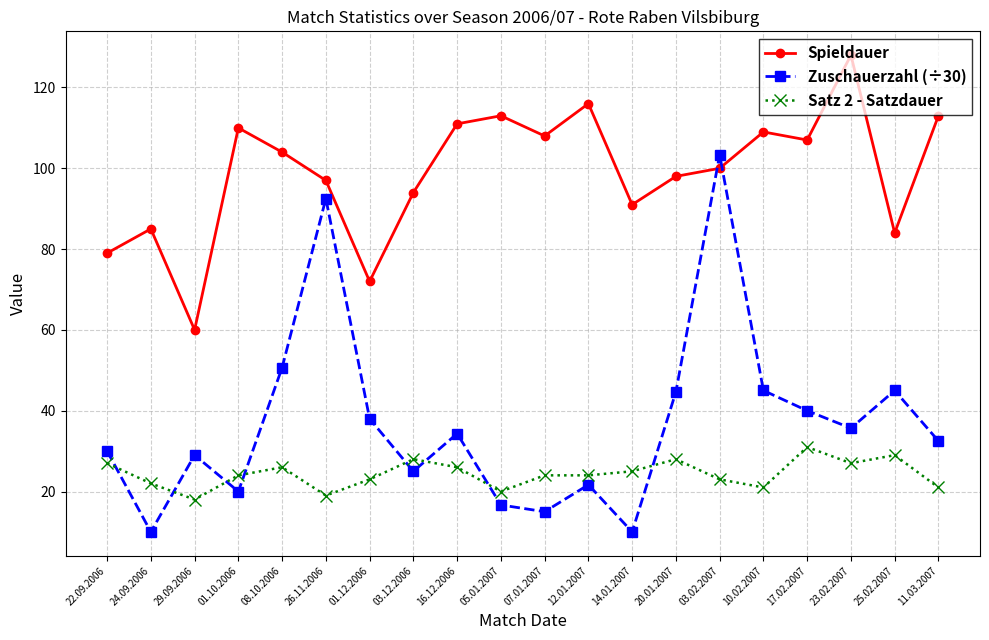

Does the chart have visible grid lines?

Yes